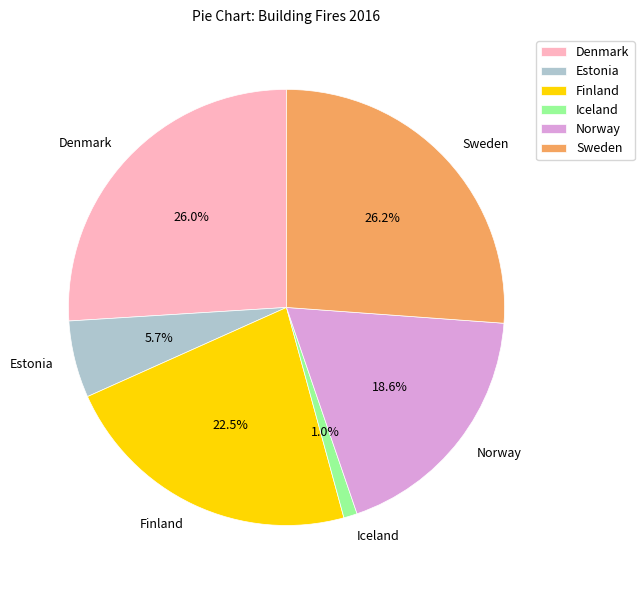

What is the smallest slice in the pie chart?

Iceland